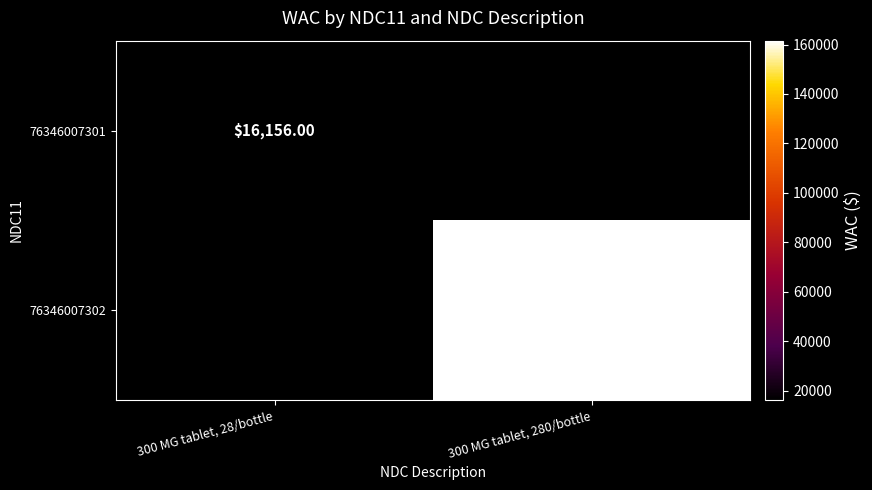

Is the value of 76346007302 at 300 MG tablet, 280/bottle greater than the value of 76346007301 at 300 MG tablet, 28/bottle?

Yes